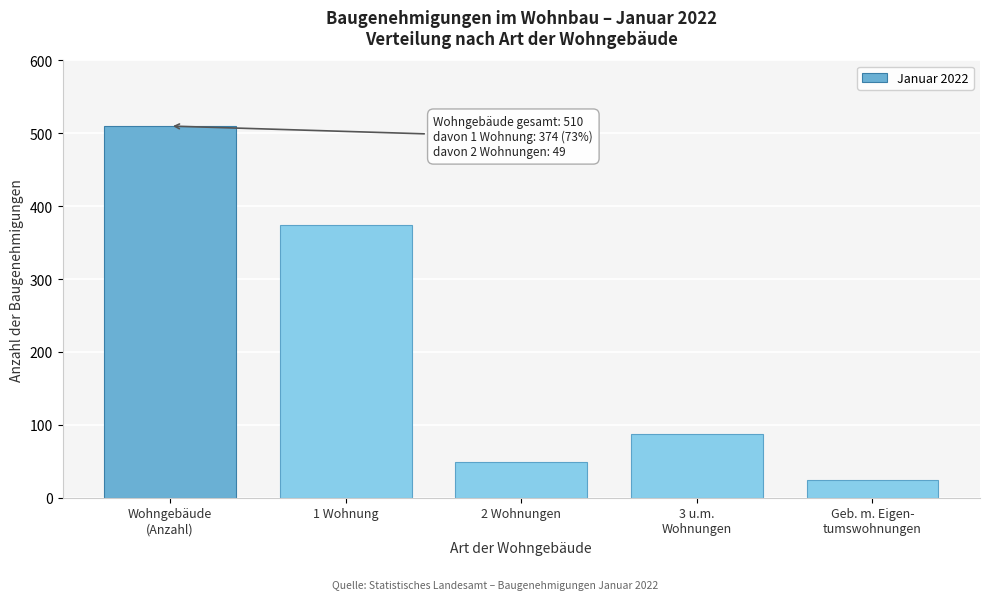

Reading left to right, transcribe all the data shown in this chart.

510	374	49	87	24